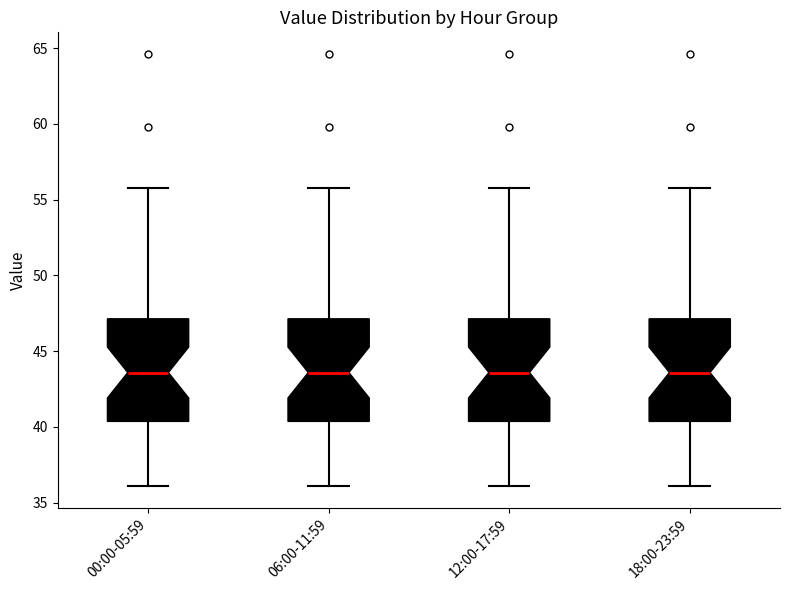

Reading left to right, transcribe this box plot: for each box, give where its median line is, the range the box spans, and where its two whiskers end, as read against the y-axis. The values are not printed on the chart, so give them approximately, as read against the axis.

00:00-05:59: median 43.5, box 40.5 to 47.0, whiskers 36.0 to 56.0
06:00-11:59: median 43.5, box 40.5 to 47.0, whiskers 36.0 to 56.0
12:00-17:59: median 43.5, box 40.5 to 47.0, whiskers 36.0 to 56.0
18:00-23:59: median 43.5, box 40.5 to 47.0, whiskers 36.0 to 56.0